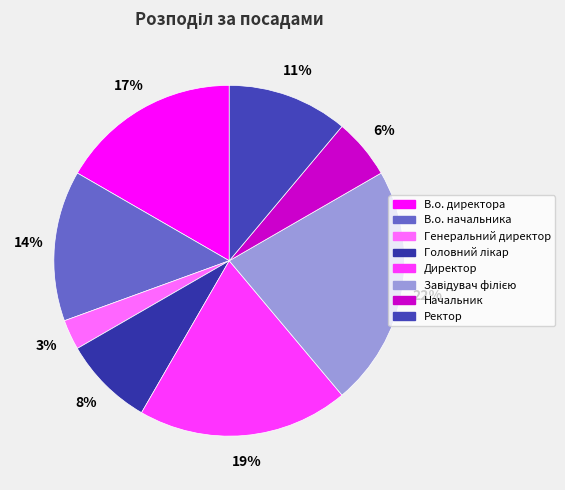

Is it true that В.о. директора is 2% of the pie?

False